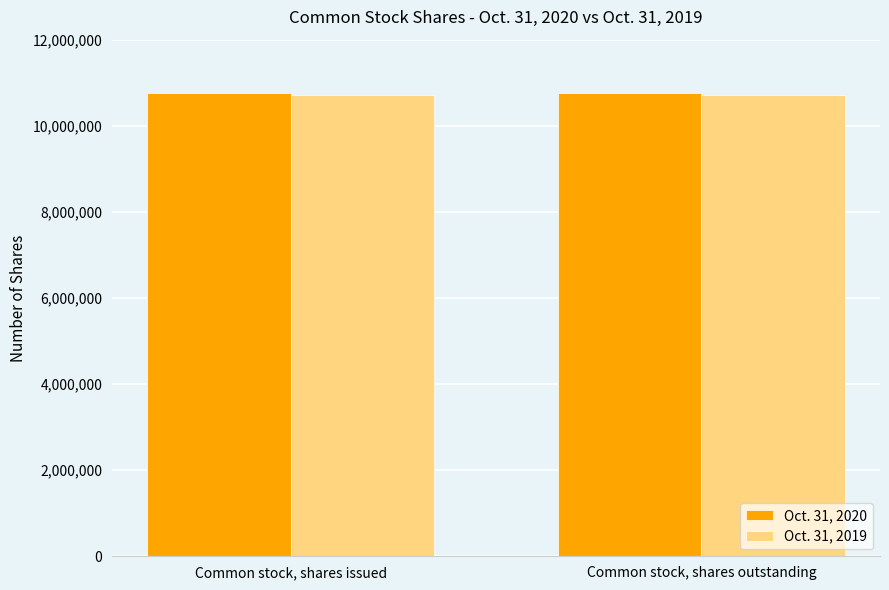

Rank the series at Common stock, shares outstanding from highest to lowest value.

Oct. 31, 2020, Oct. 31, 2019